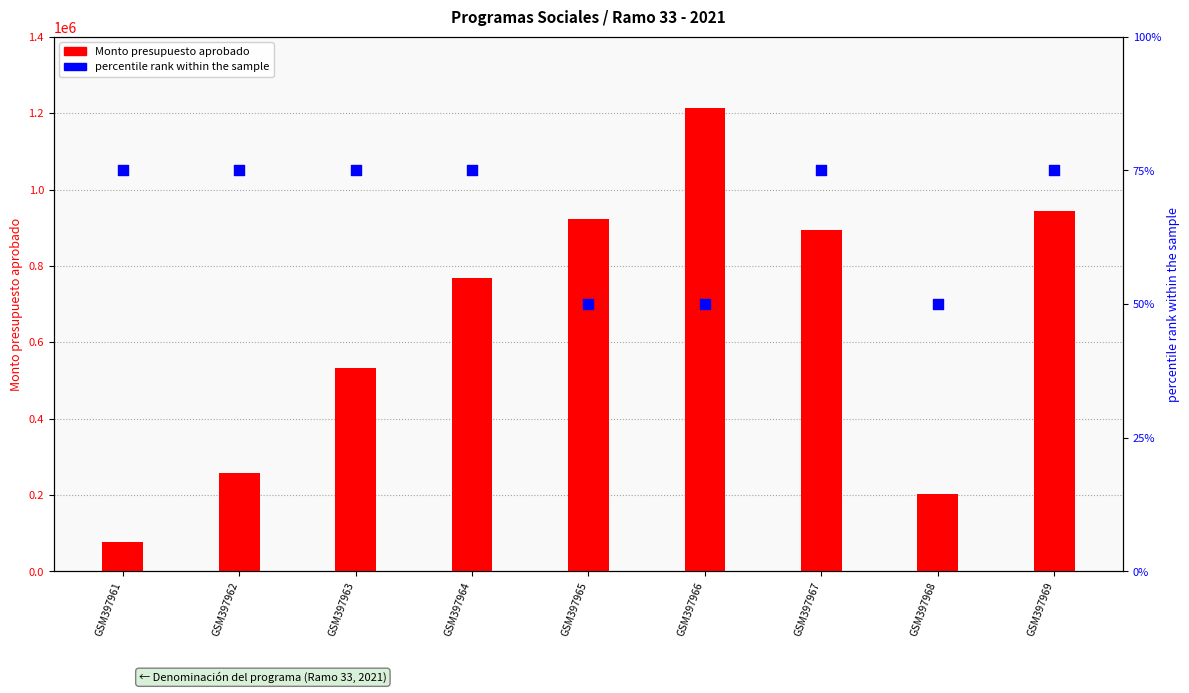

Which series has the widest spread of Y values?

Monto presupuesto aprobado